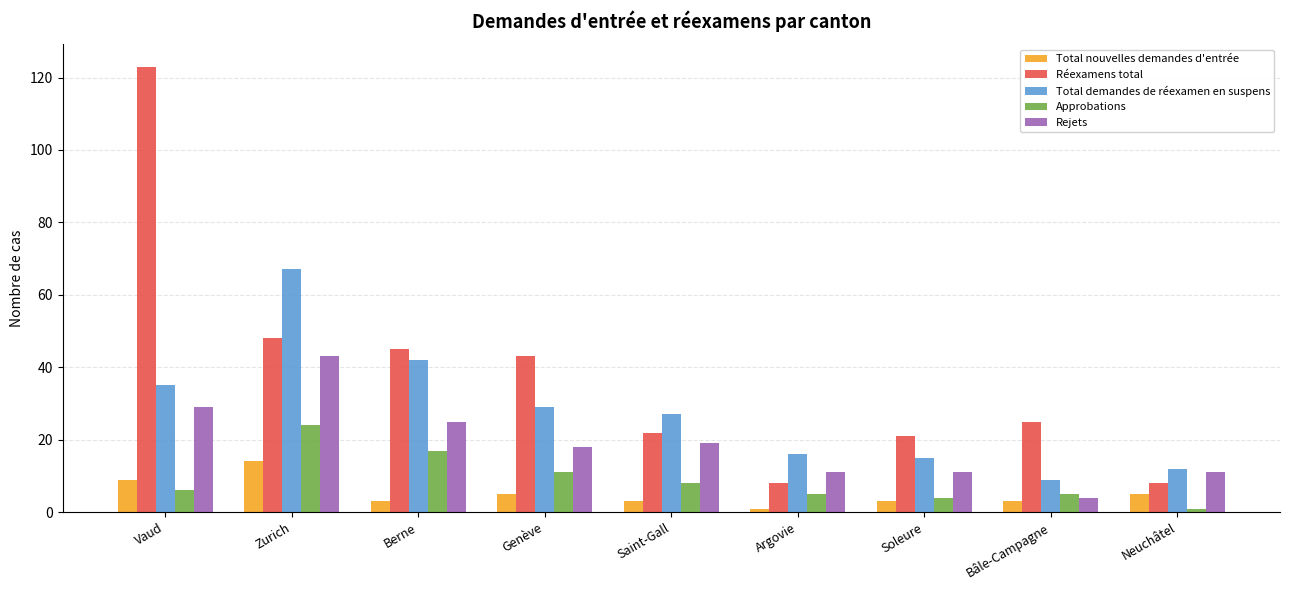

Which category has the lowest value in the Approbations series?

Neuchâtel